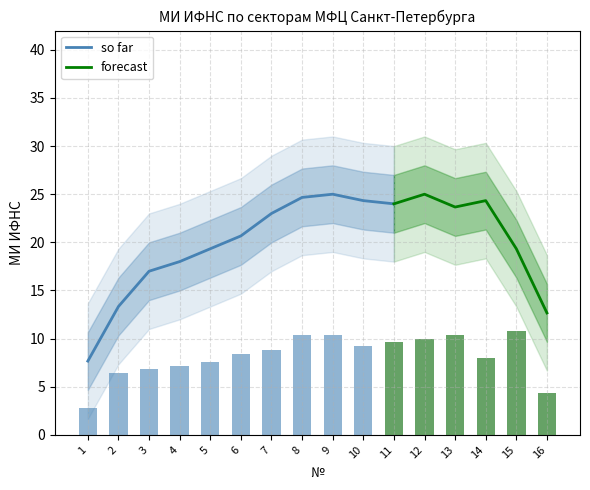

Reading left to right, list all the values displayed in this chart.

2.8	6.4	6.8	7.2	7.6	8.4	8.8	10.4	10.4	9.2	9.6	10.0	10.4	8.0	10.8	4.4